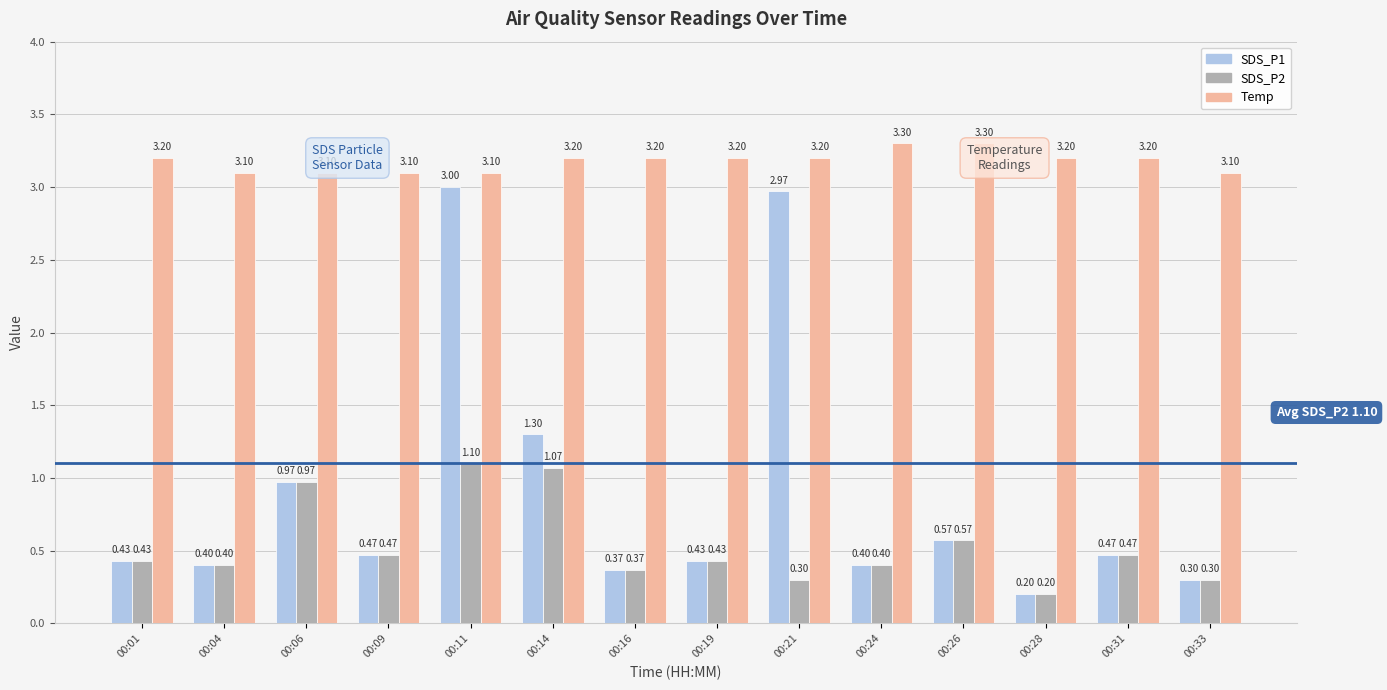

What is the difference between the maximum and minimum values in the SDS_P1 series?

2.8